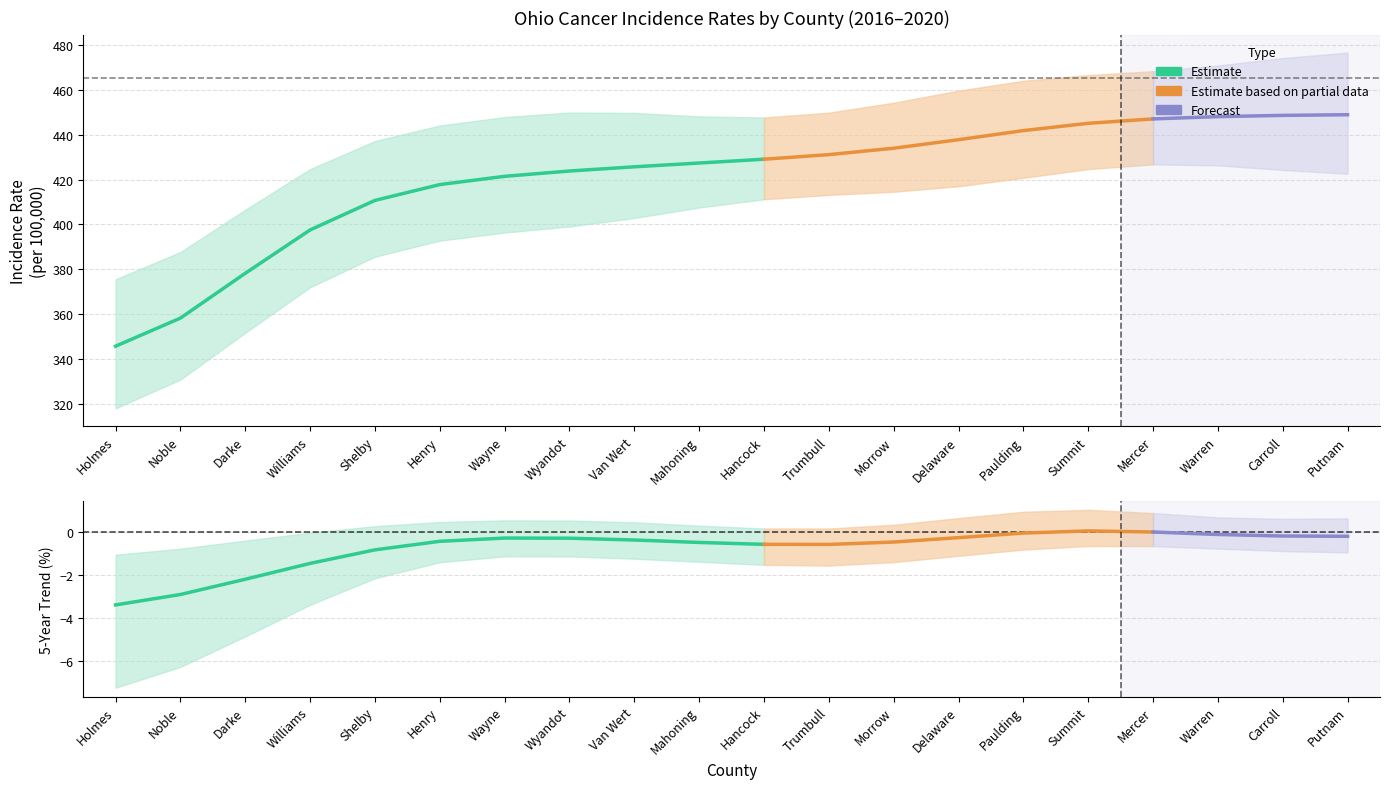

List the series in order of their peak value, lowest first.

Trend Lower, Trend, Trend Upper, Lower CI, Age-Adjusted Rate, Upper CI